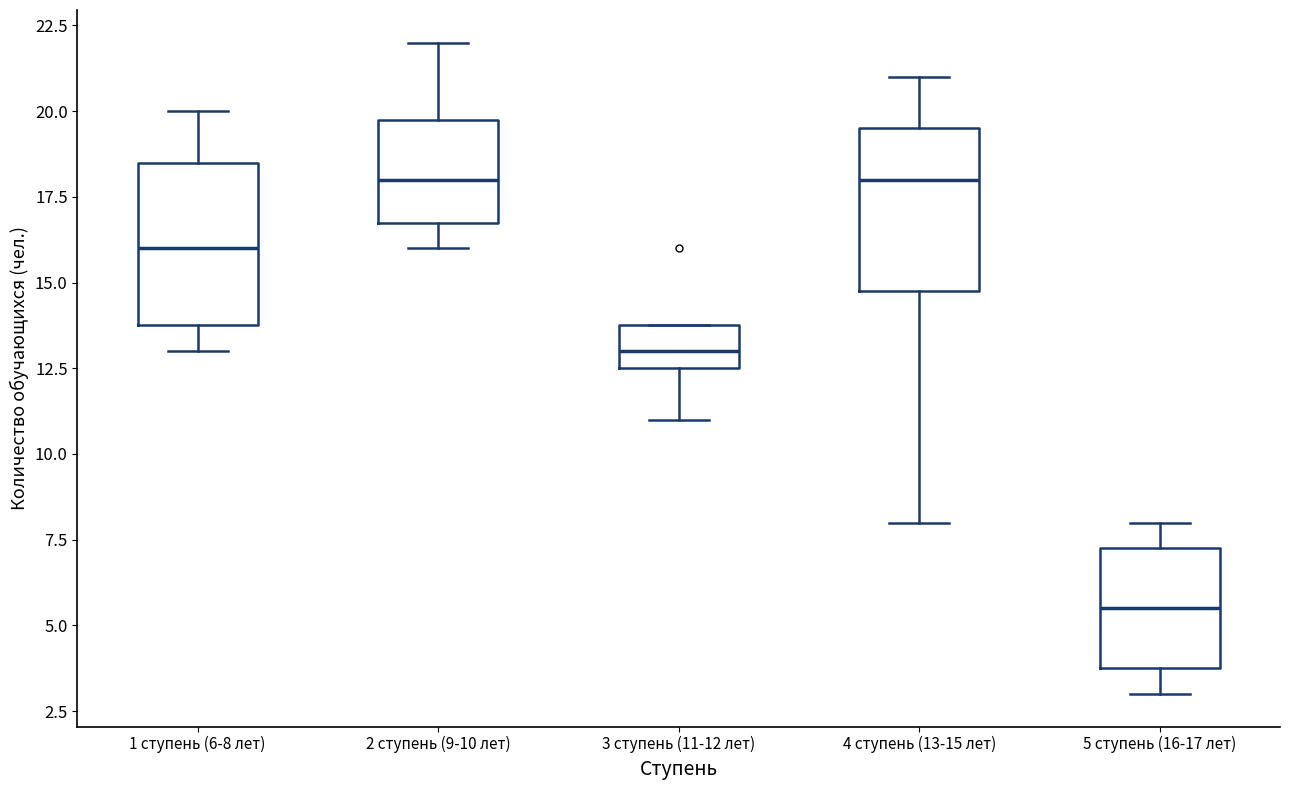

Reading left to right, transcribe this box plot: for each box, give where its median line is, the range the box spans, and where its two whiskers end, as read against the y-axis. The values are not printed on the chart, so give them approximately, as read against the axis.

1 ступень (6-8 лет): median 16.0, box 14.0 to 18.5, whiskers 13.0 to 20.0
2 ступень (9-10 лет): median 18.0, box 17.0 to 20.0, whiskers 16.0 to 22.0
3 ступень (11-12 лет): median 13.0, box 12.5 to 14.0, whiskers 11.0 to 14.0
4 ступень (13-15 лет): median 18.0, box 15.0 to 19.5, whiskers 8.0 to 21.0
5 ступень (16-17 лет): median 5.5, box 4.0 to 7.5, whiskers 3.0 to 8.0